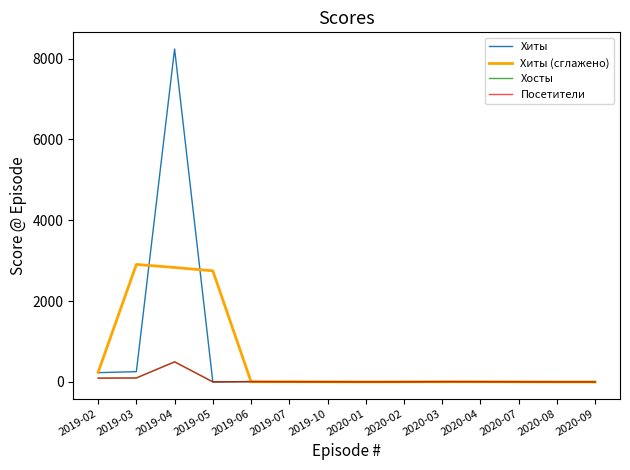

What is the maximum value shown in the chart?

8236